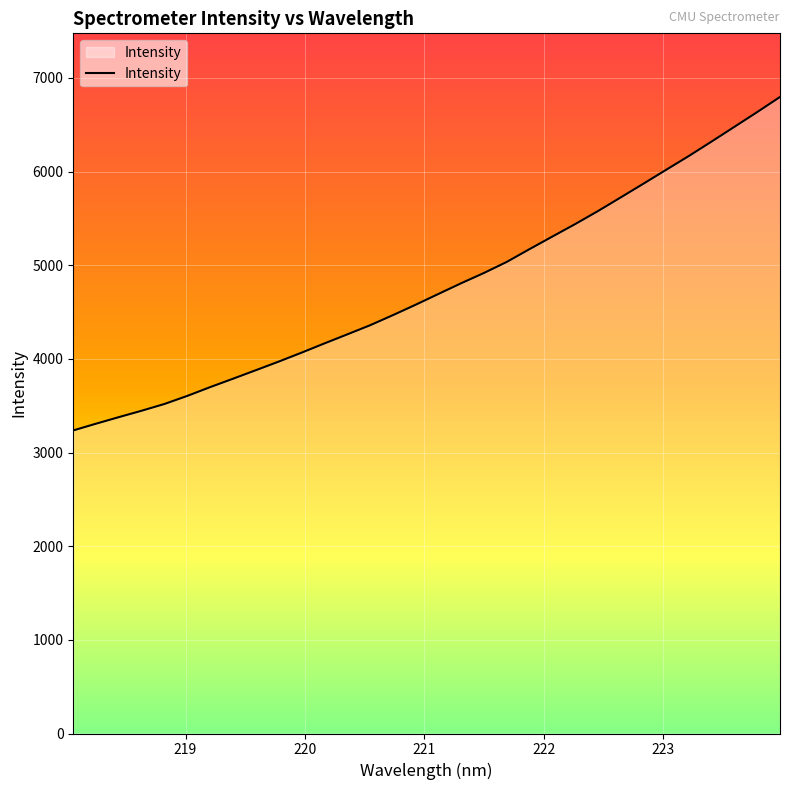

What is the difference between the maximum and minimum values?

3560.4